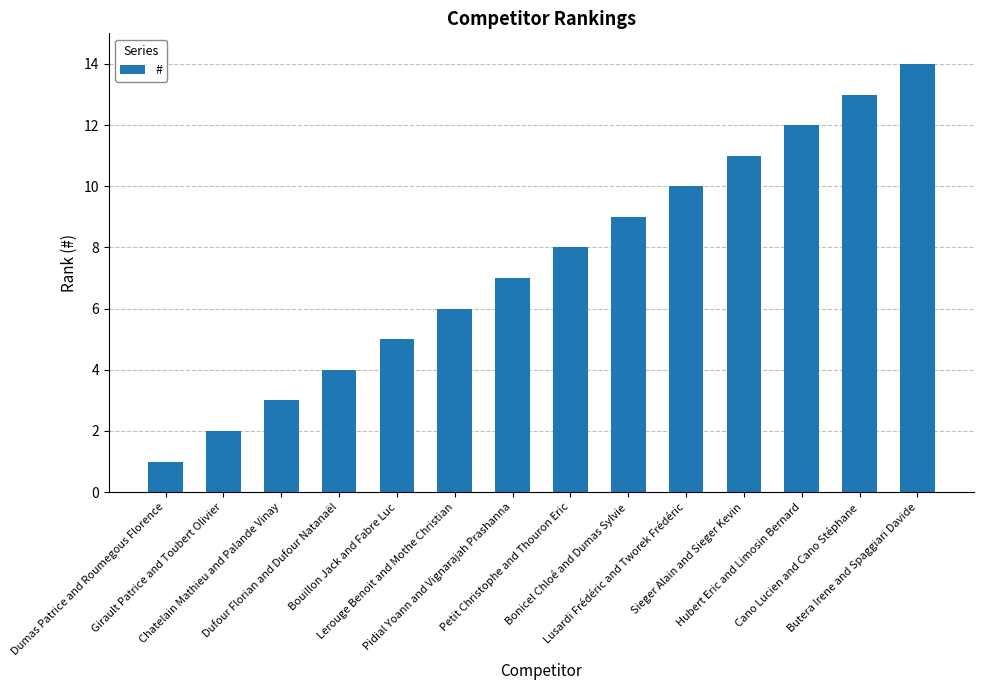

What is the greatest value displayed?

14